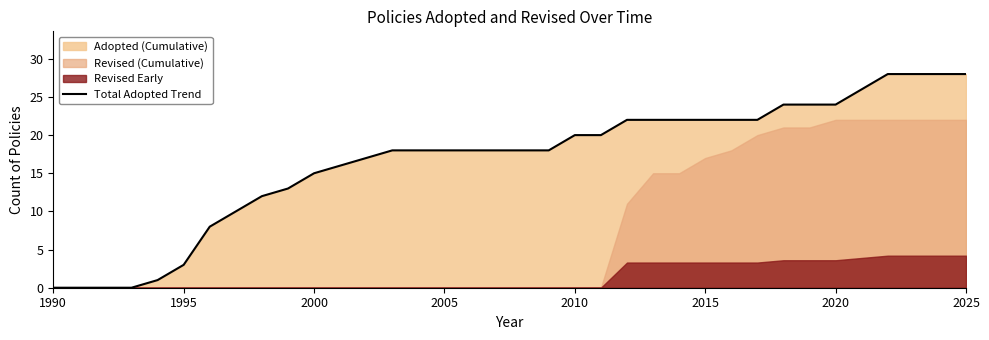

What is the highest value of the Total Adopted Trend series?

28